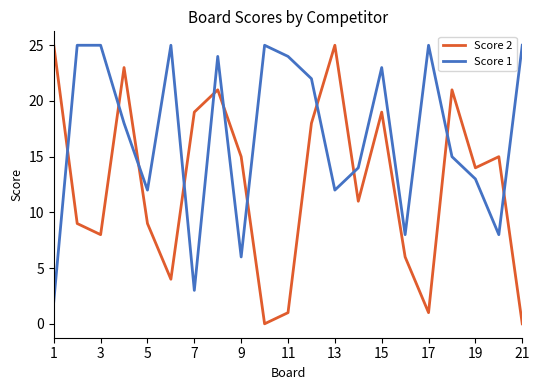

List the series in order of their overall mean, lowest first.

Score 2, Score 1